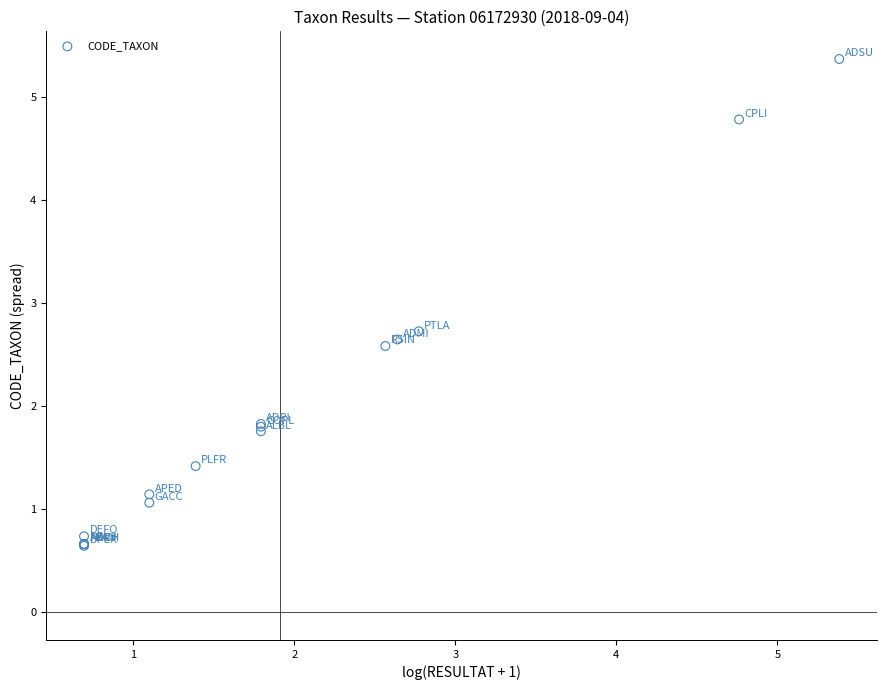

What Y value in the scatter plot is closest to 3?

2.7